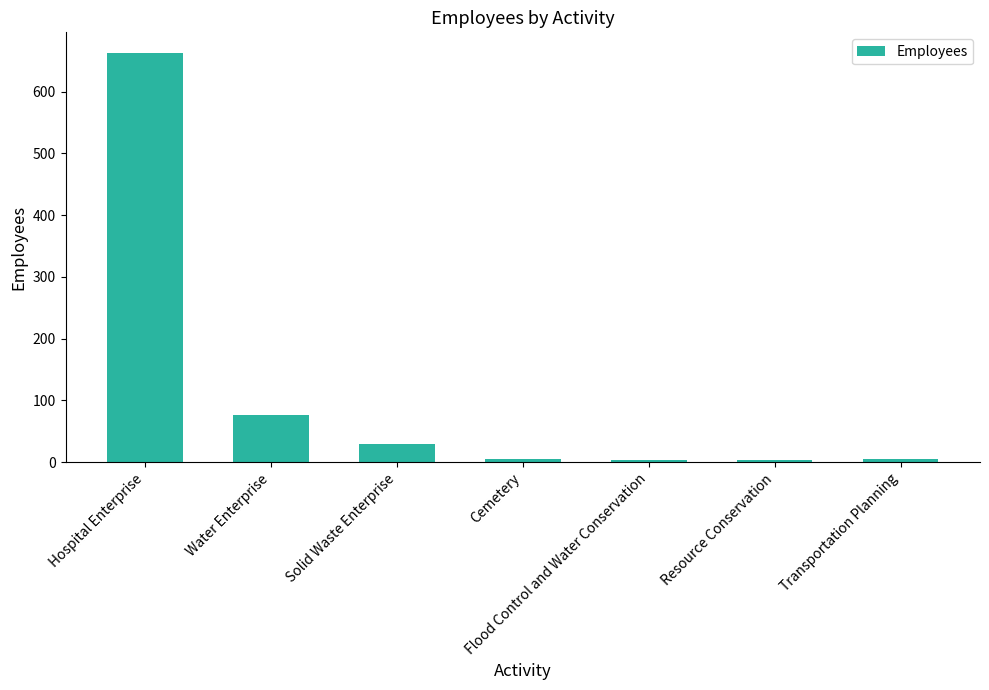

What position from the right is Cemetery?

4